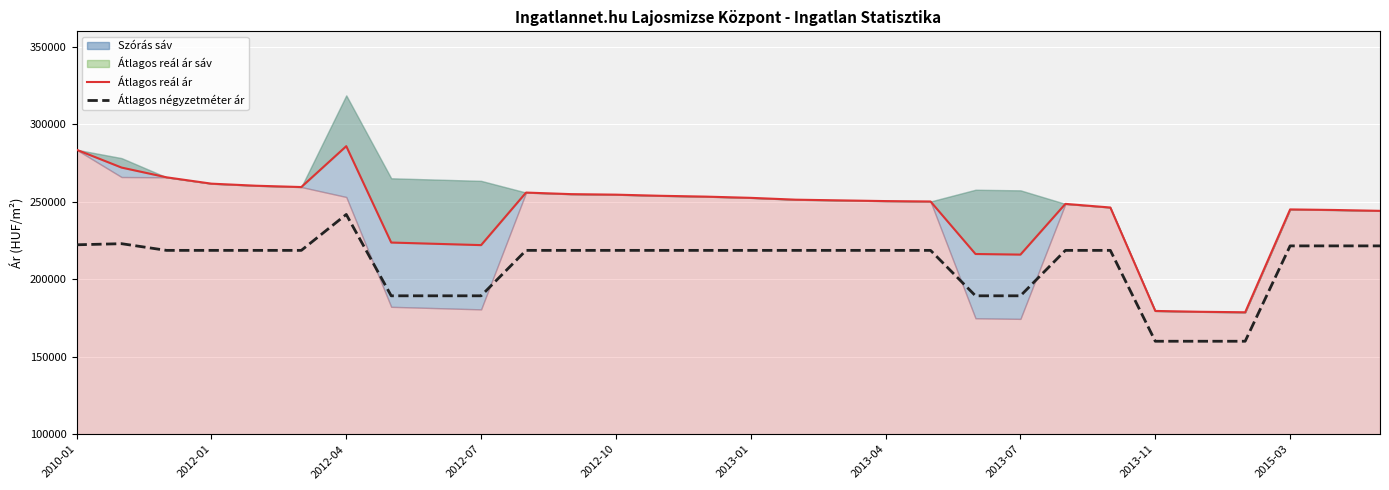

What is the sum of all Átlagos reál ár (vonal) values?

7284095